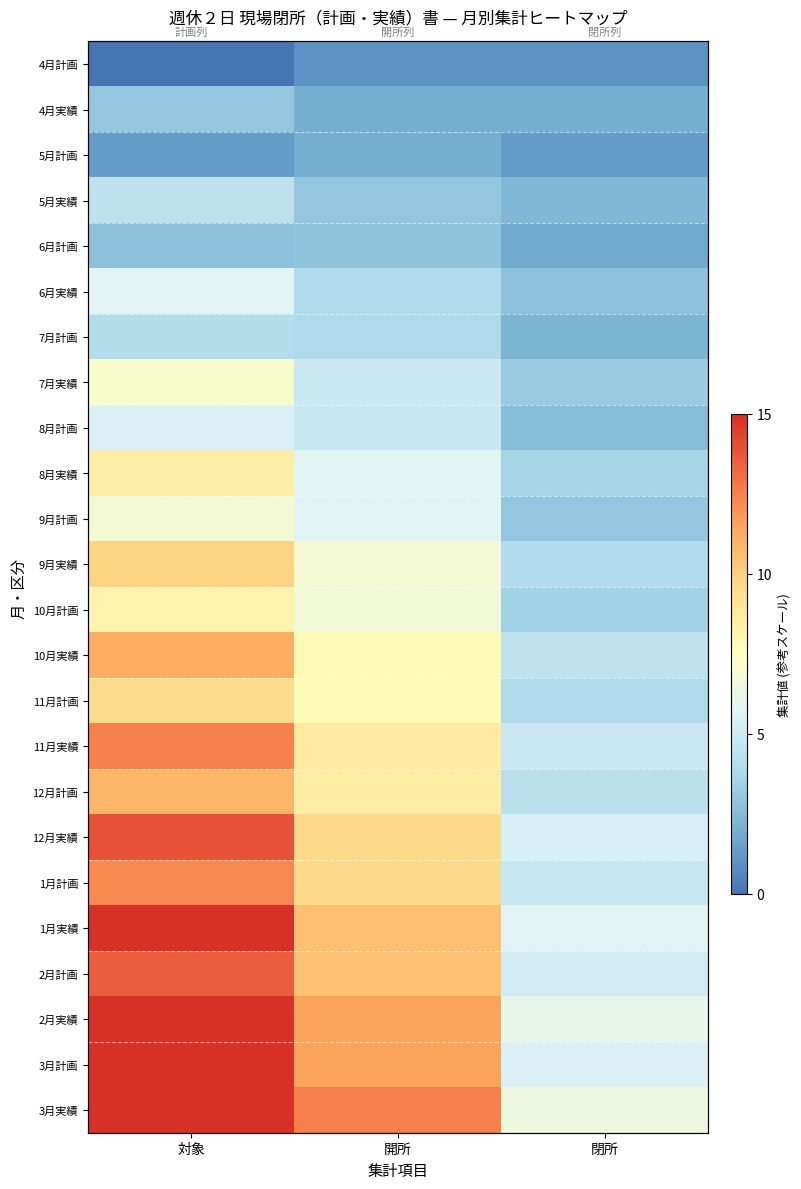

At which label does 7月計画 reach its minimum?

閉所